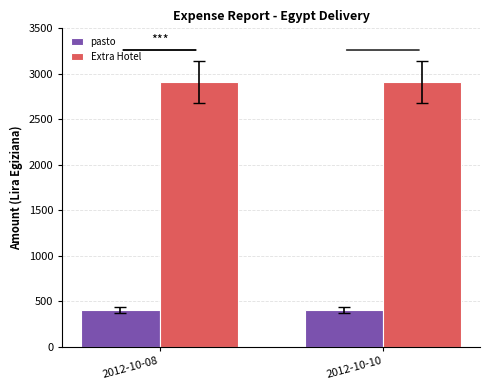

What is the spread (max minus min) of values at 2012-10-08?

2512.1